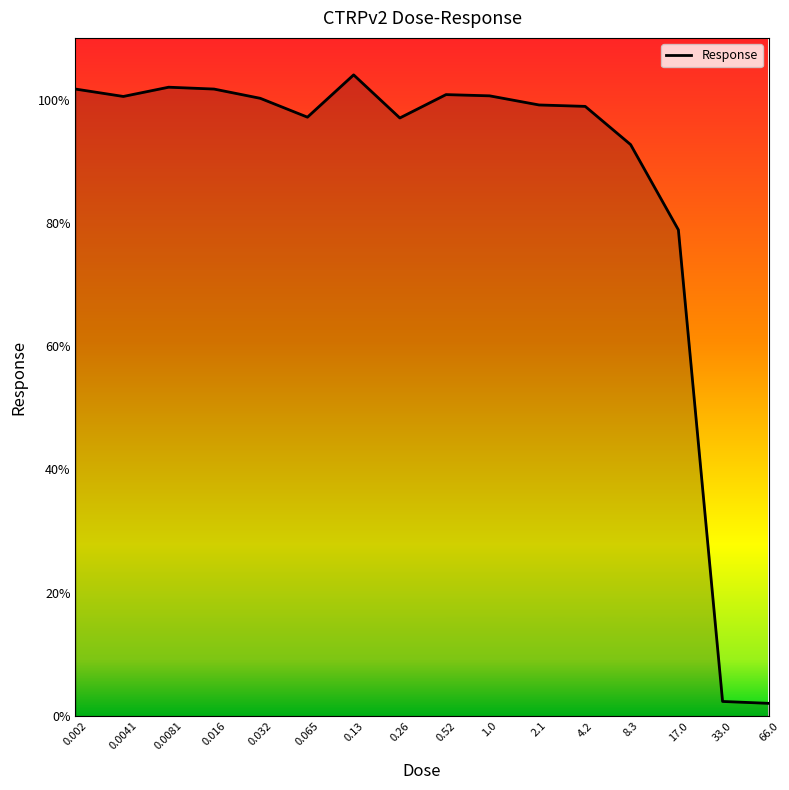

True or false: the data has more than 0 interior local peaks.

True